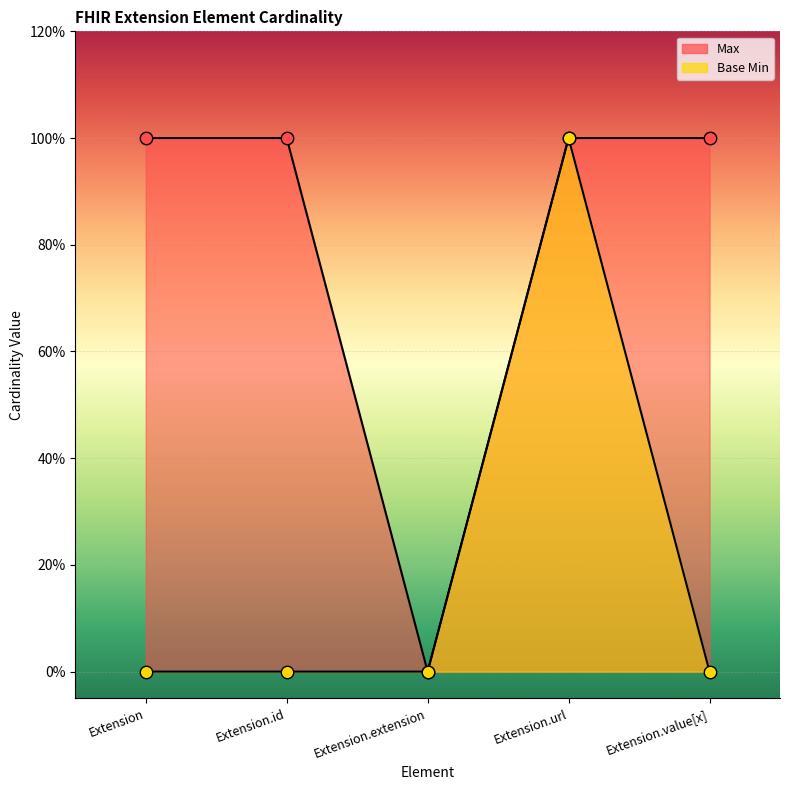

What are all the series names shown in the legend?

Max, Base Min